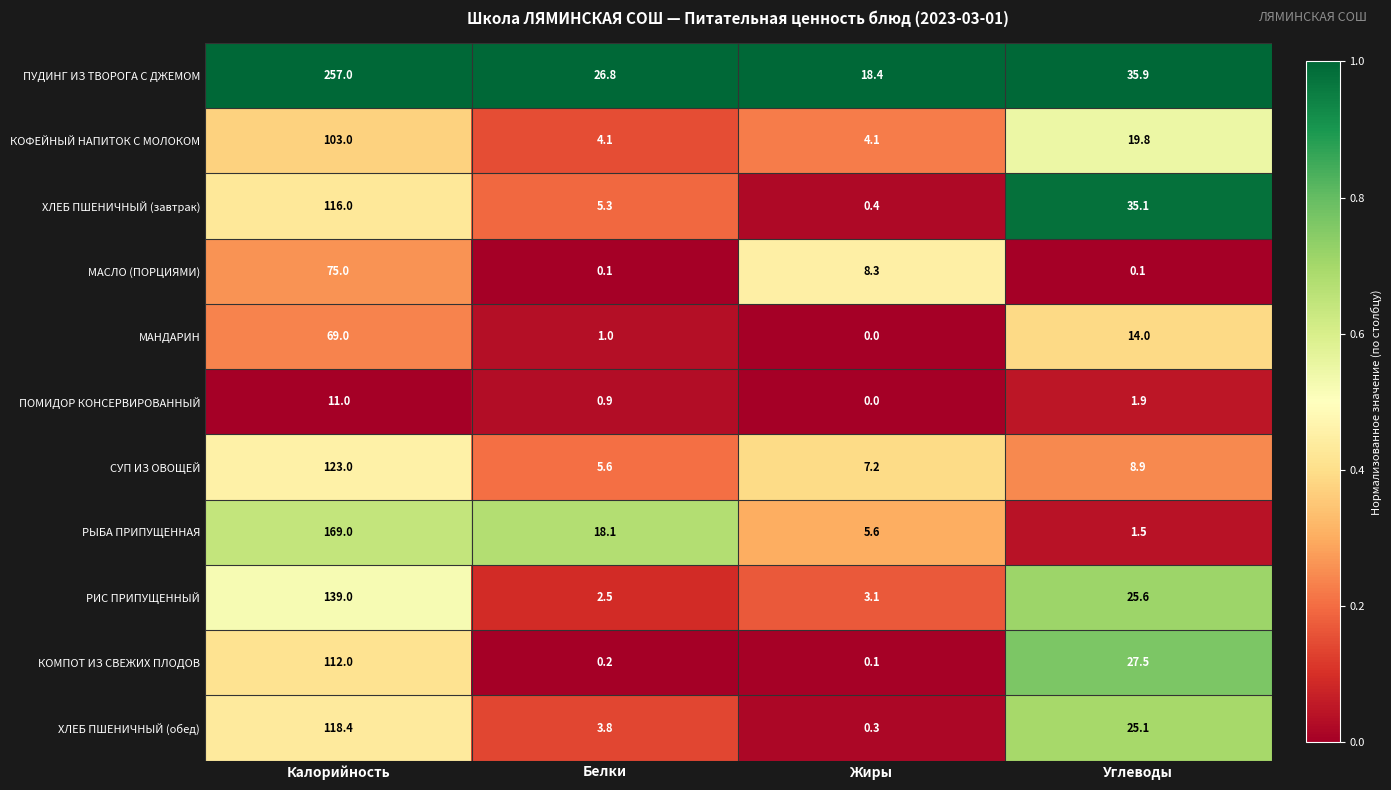

What is the total value across all series at Углеводы?

195.4